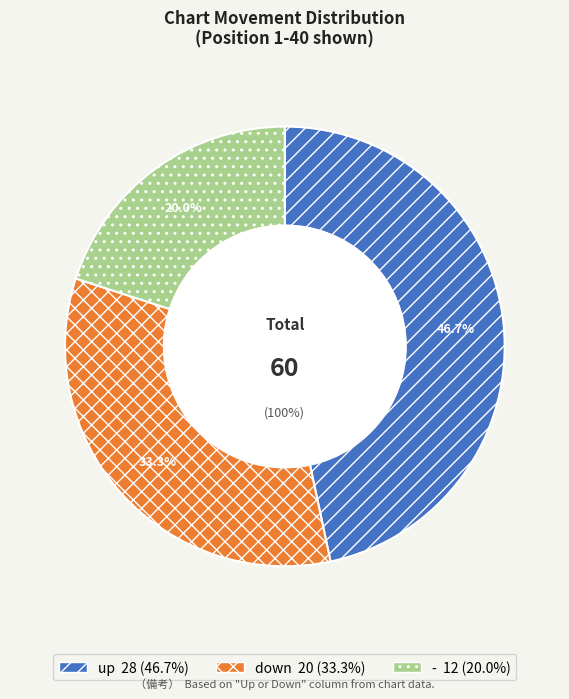

Between down and -, which is larger?

down